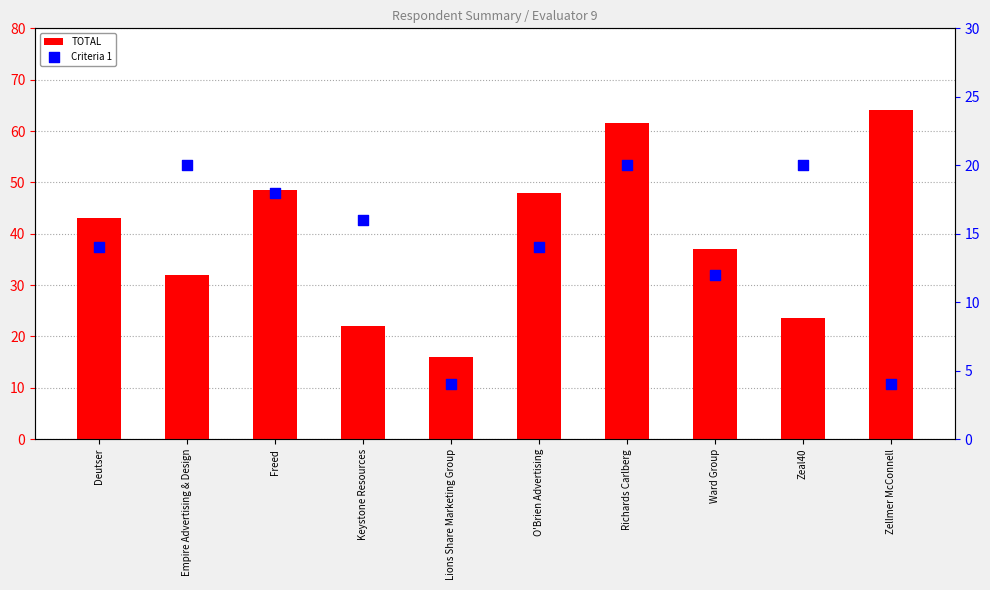

Which series has the widest spread of Y values?

TOTAL